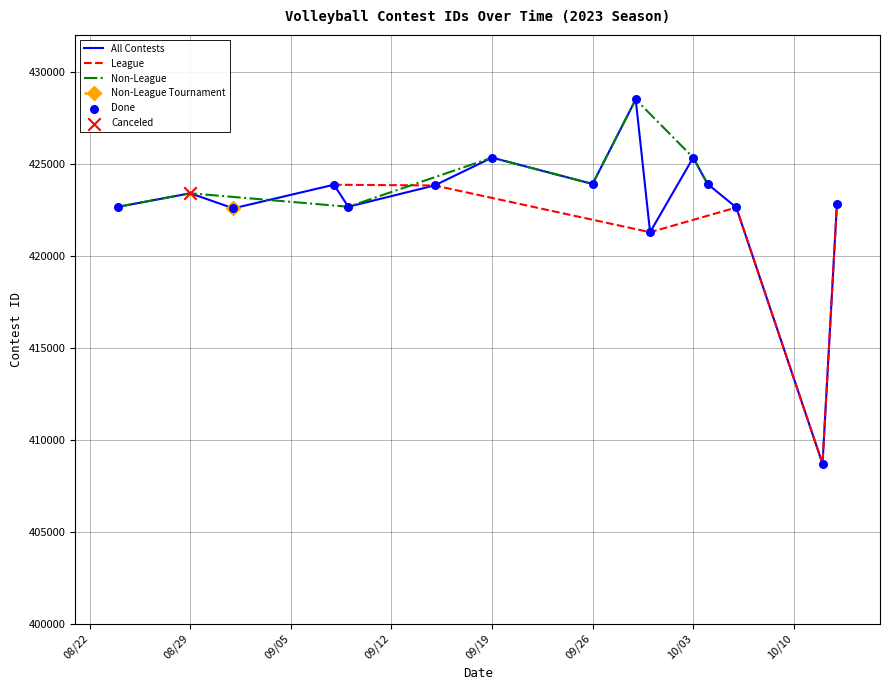

What is the maximum value for All Contests?

428501